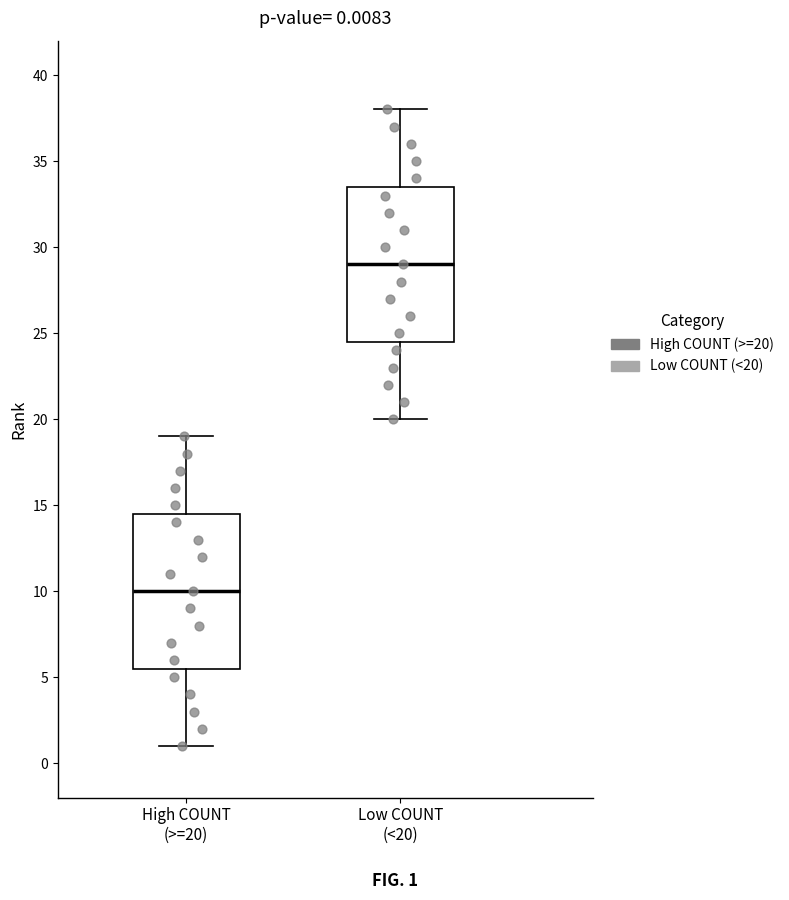

Which box has the highest median line?

Low COUNT (<20)